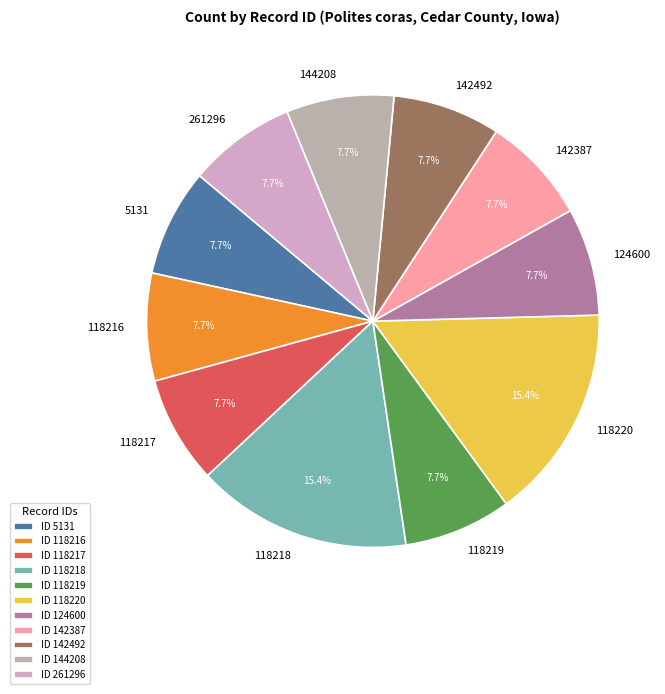

What percentage is NOT represented by 142492?

92.3%